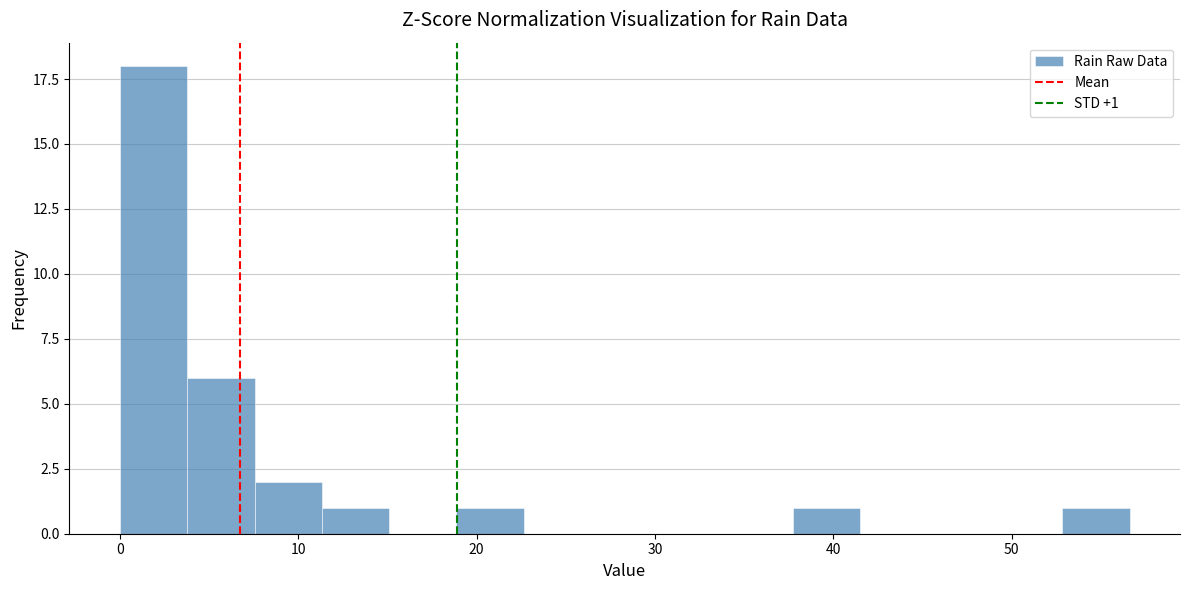

Around what value on the x-axis is the tallest bar? Give the approximate position of its centre, as read against the axis.

2